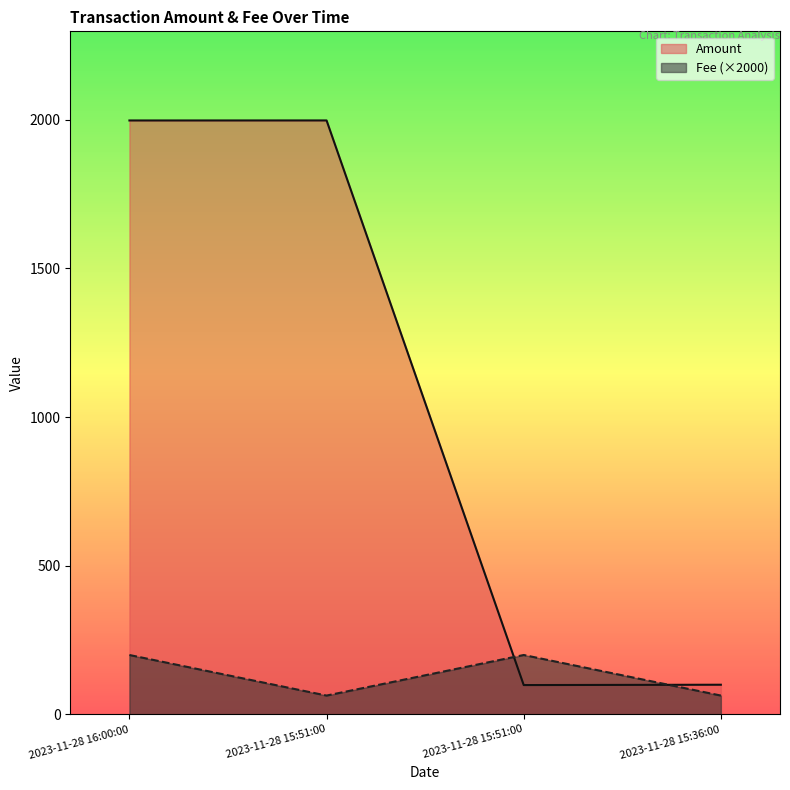

Rank the series at 2023-11-28 15:51:00 from highest to lowest value.

Amount, Fee